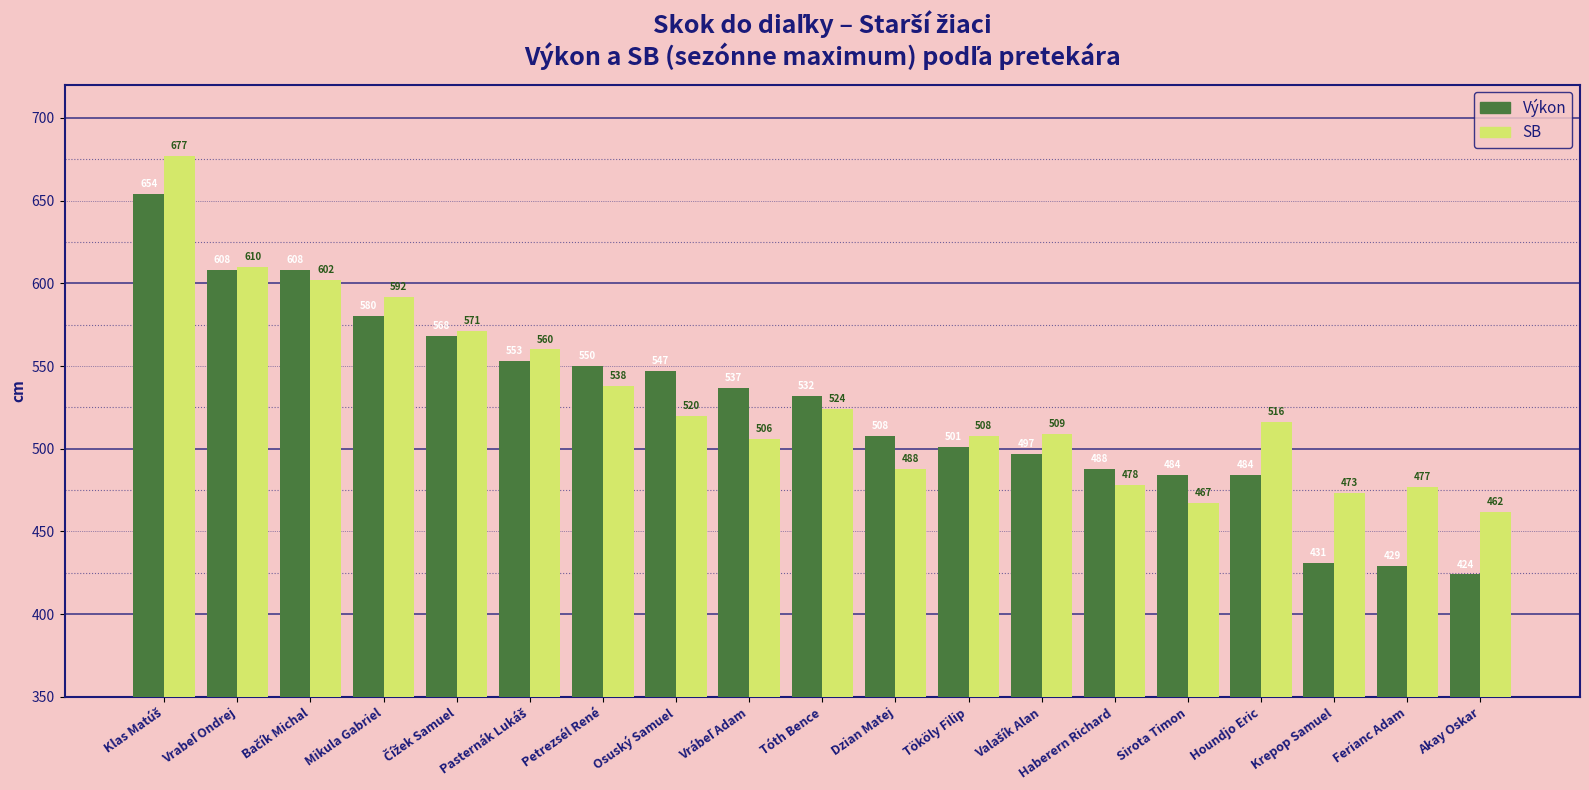

Rank the series by their maximum value, from lowest to highest.

Výkon, SB